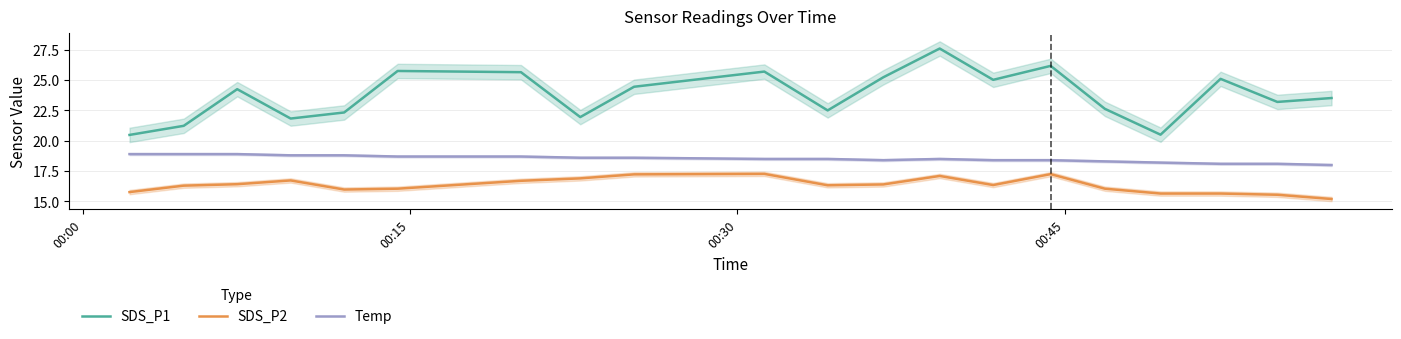

How many lines are shown in the chart?

3